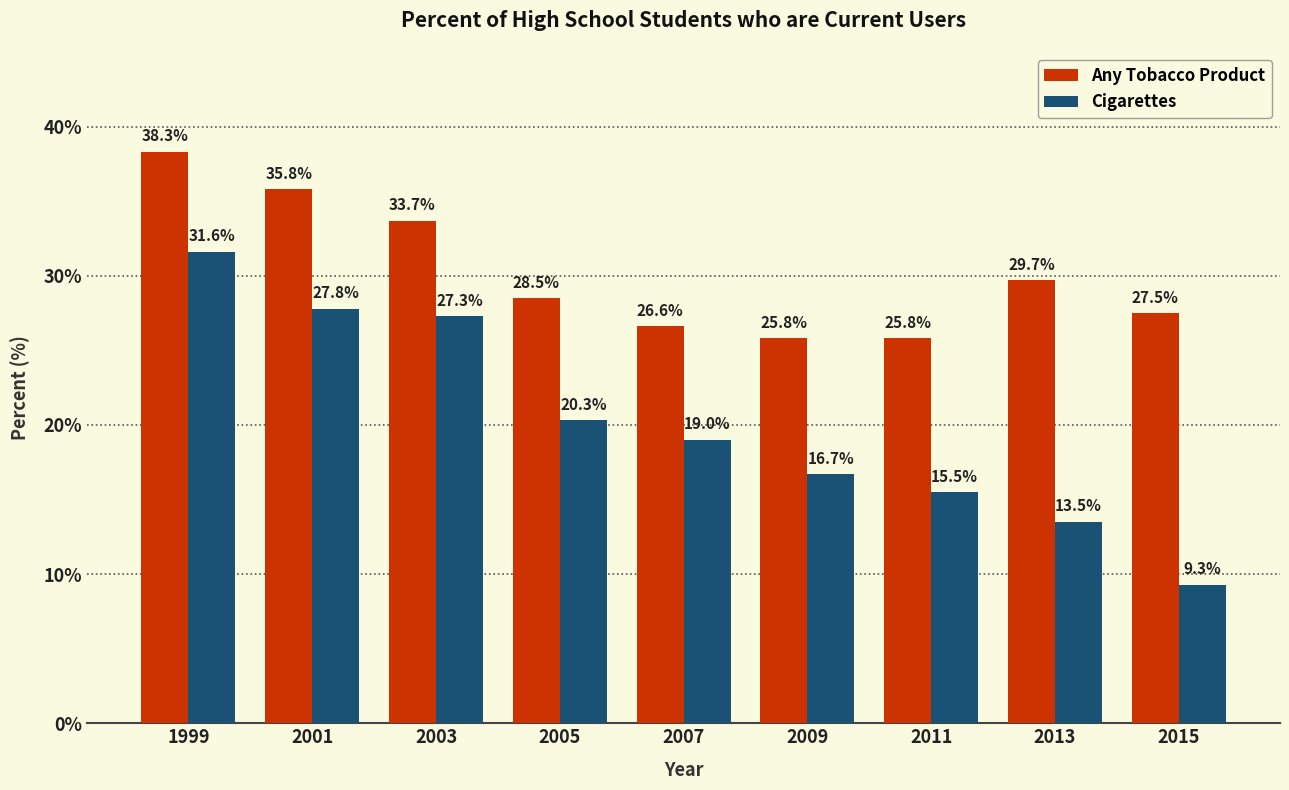

Reading left to right, list all the values displayed in this chart.

Any Tobacco Product: 38.3	35.8	33.7	28.5	26.6	25.8	25.8	29.7	27.5
Cigarettes: 31.6	27.8	27.3	20.3	19.0	16.7	15.5	13.5	9.3